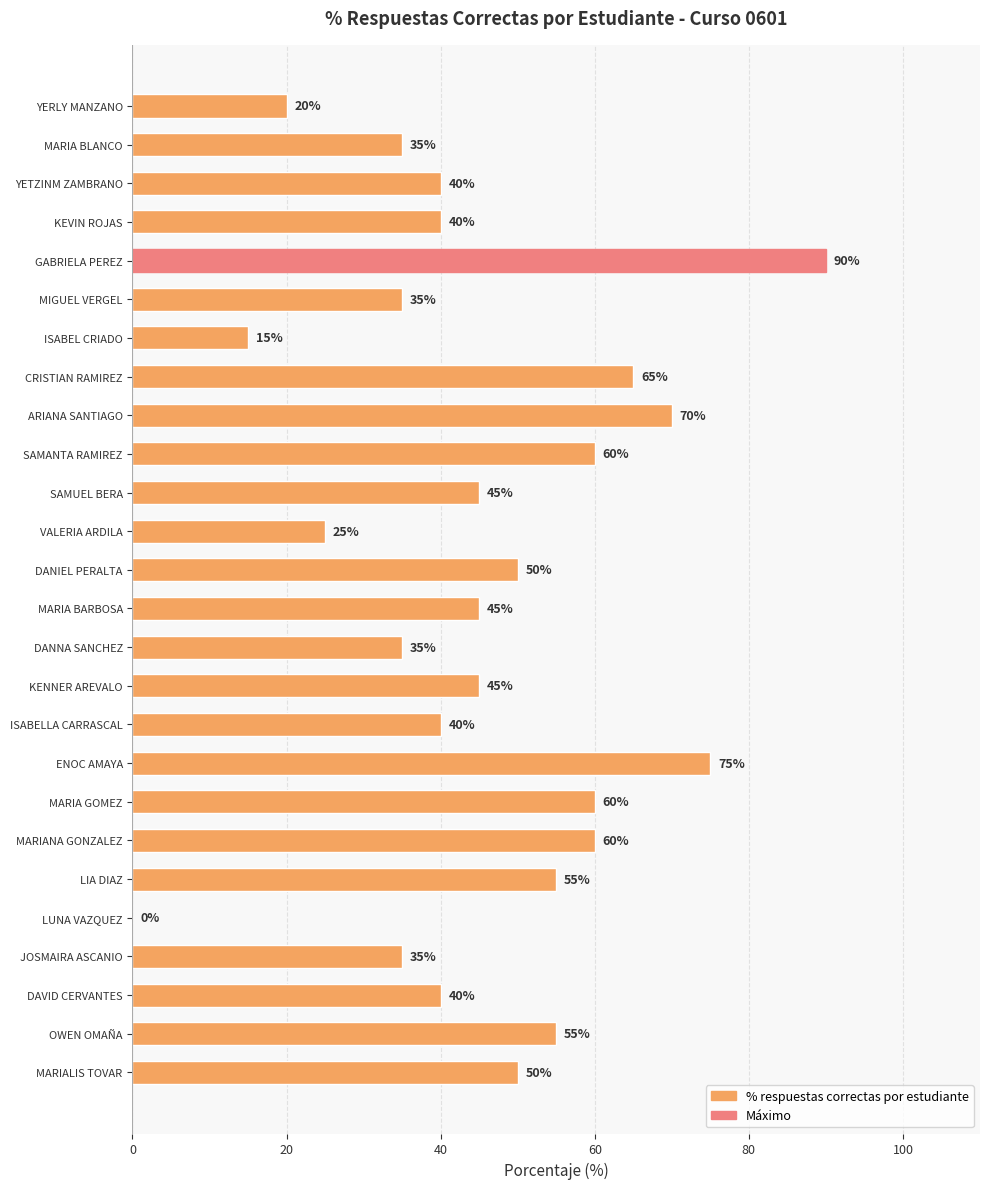

What value does the data have at GABRIELA PEREZ?

90